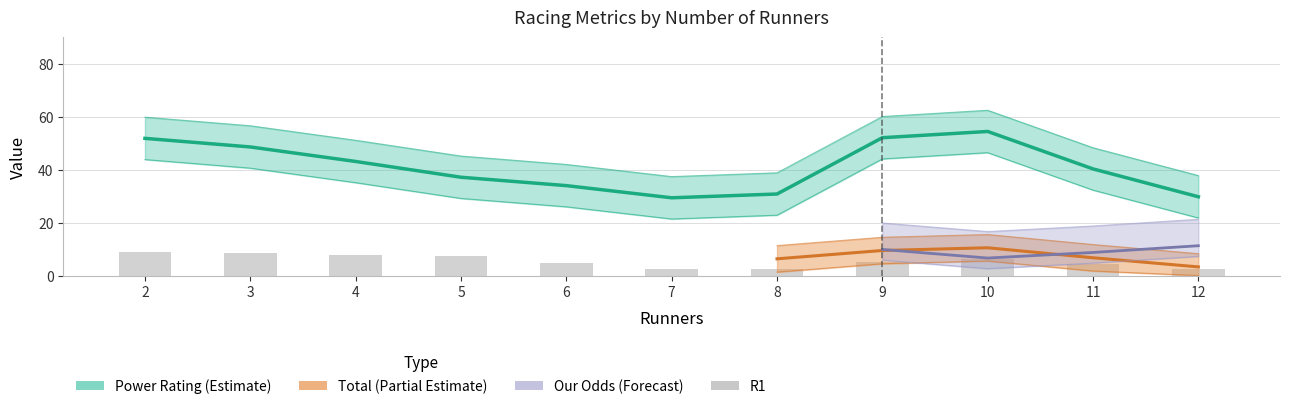

Which series has the widest spread of values?

Power Rating